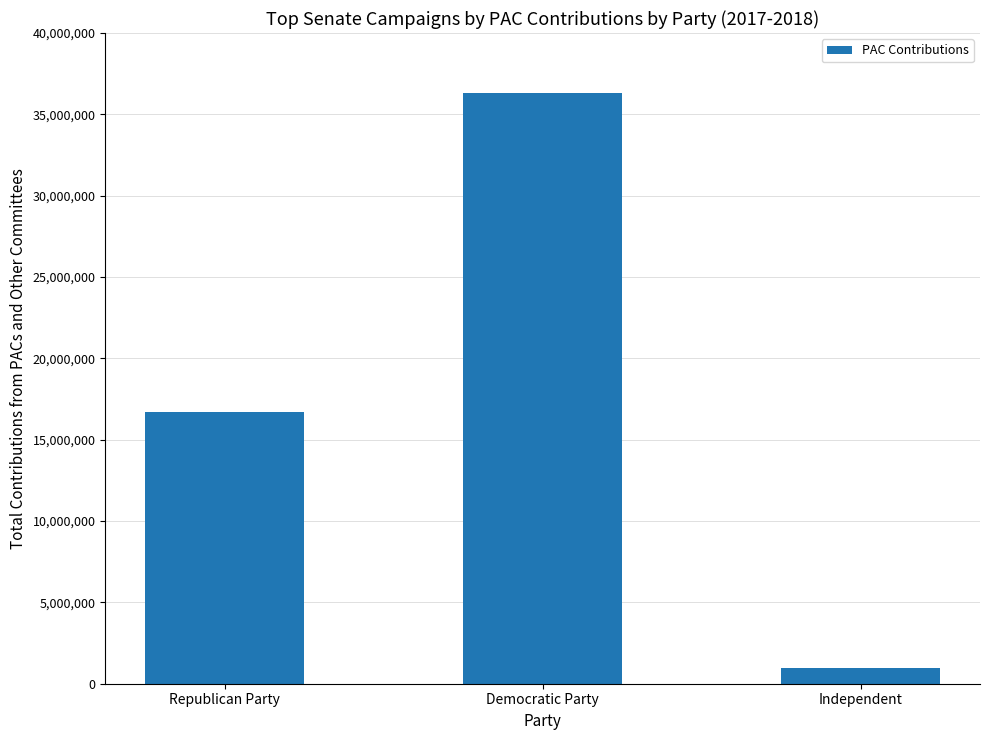

What is the ratio of the value at Democratic Party to the value at Republican Party?

2.2